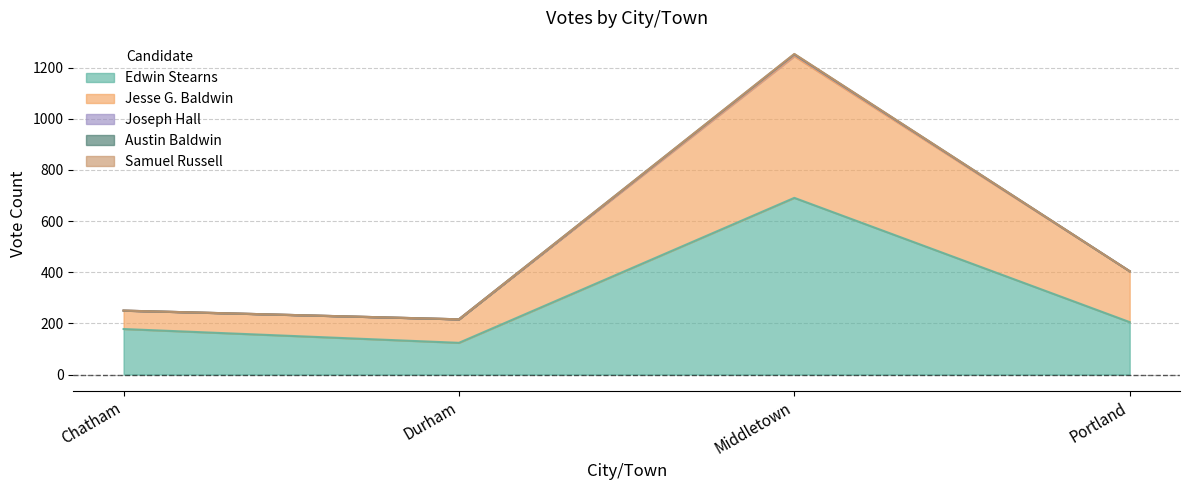

The Edwin Stearns series shows 82 at Chatham. True or false?

False